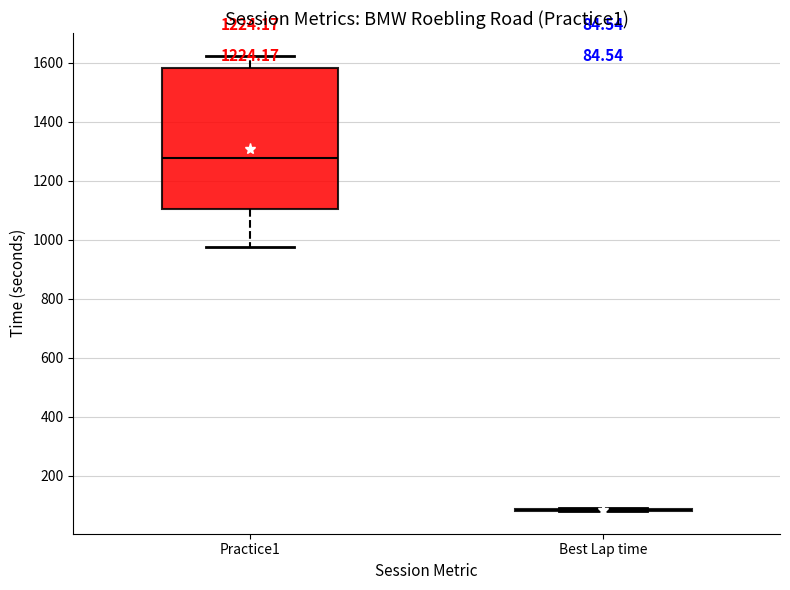

Which box is the tallest, from its lower edge to its upper edge?

Practice1